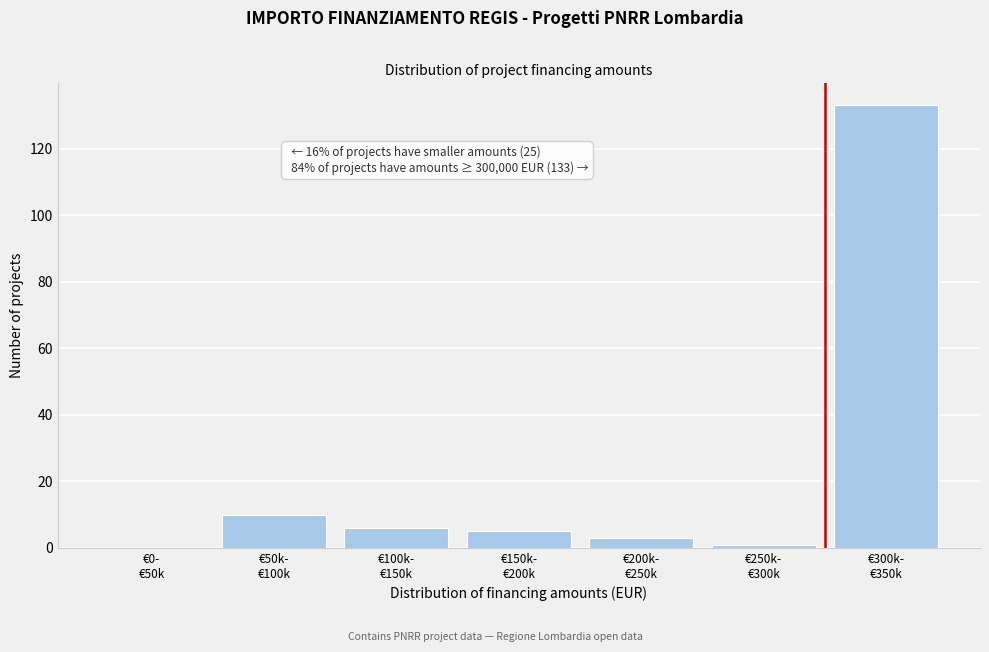

What is the maximum value shown in the chart?

133